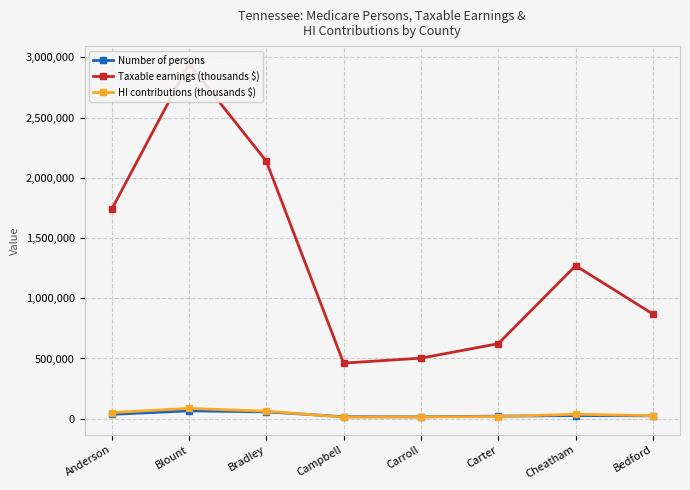

The value of Taxable earnings (thousands $) at Cheatham is 277296. True or false?

False